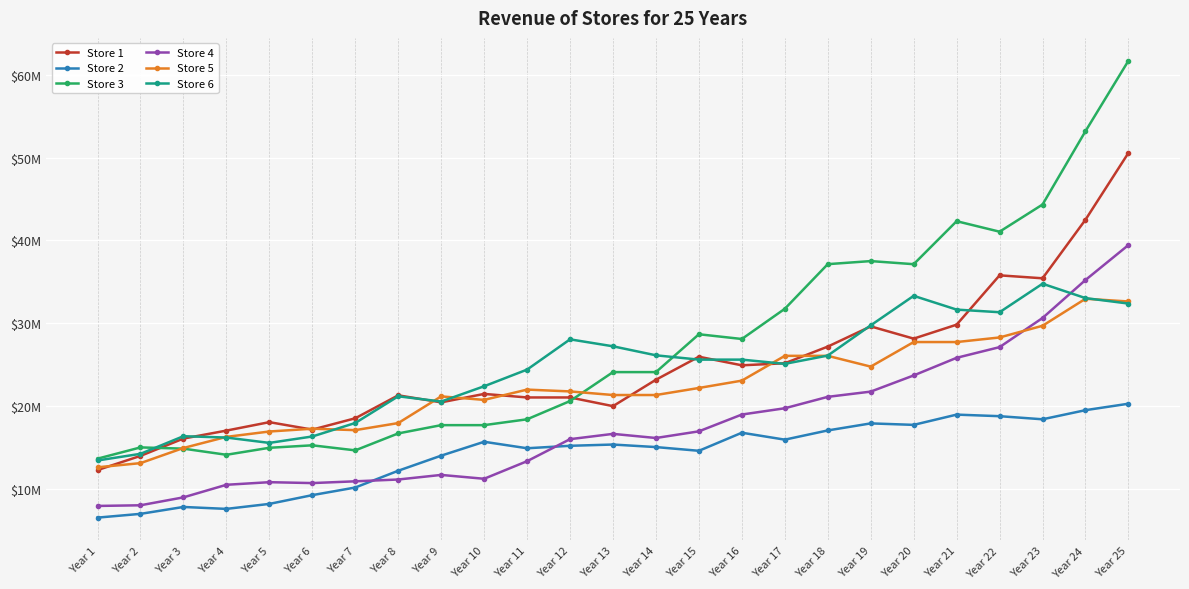

In Store 6, how many points are higher than both neighbors (excluding endpoints)?

5